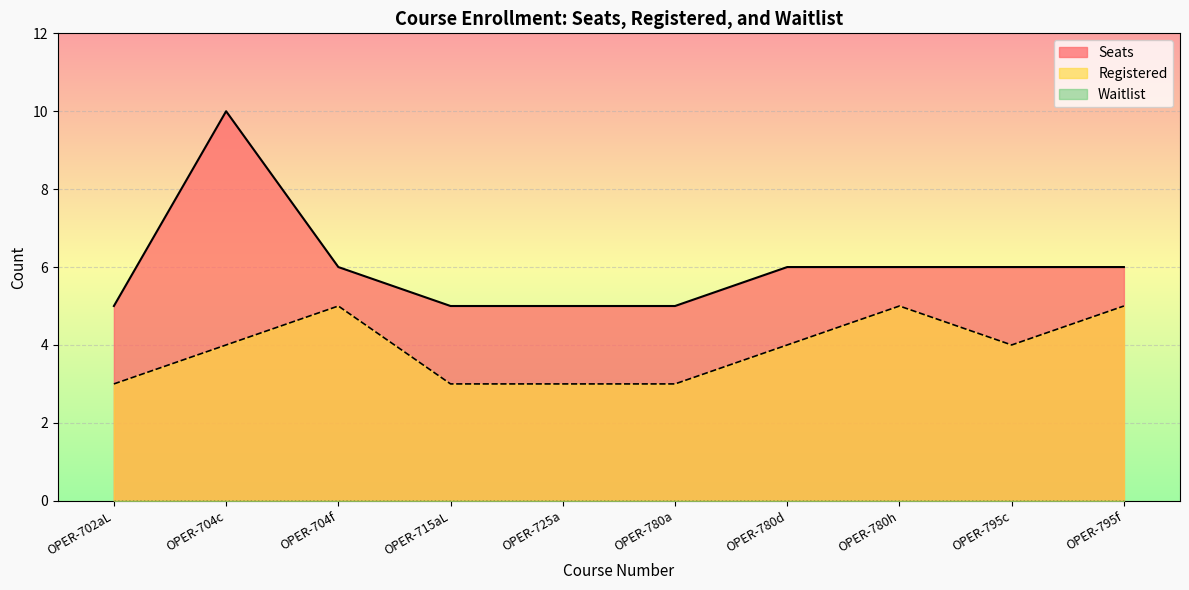

List the series in order of their peak value, lowest first.

Registered, Seats